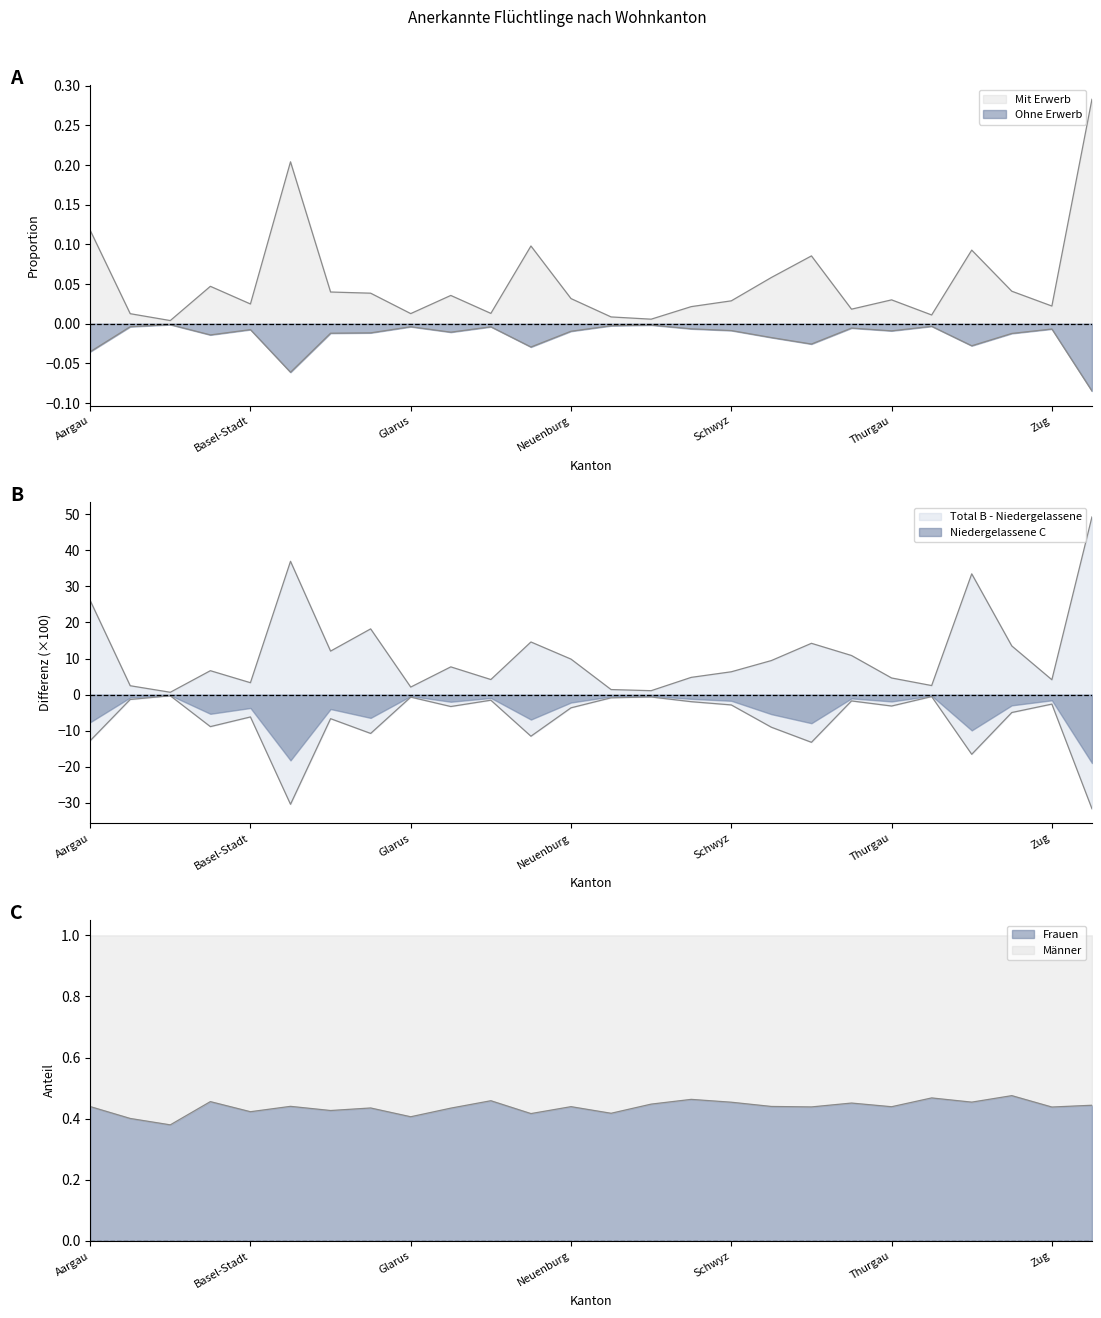

Which series has the widest spread of values?

Total B